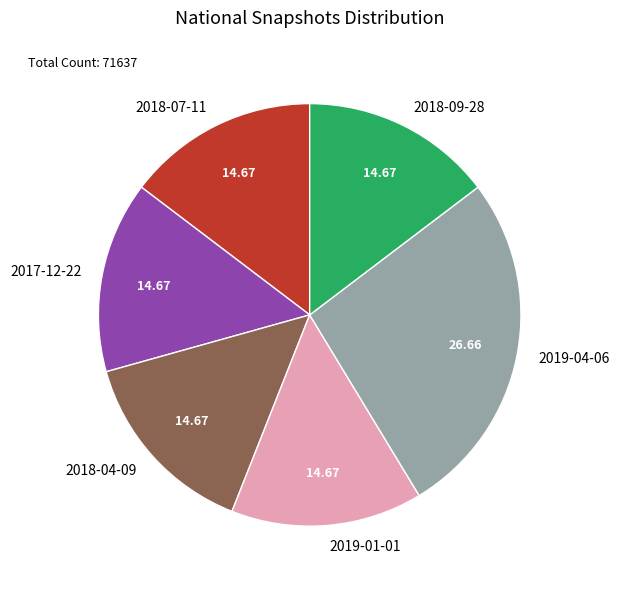

Do 2018-09-28 and 2019-01-01 together represent more than half of the pie?

No